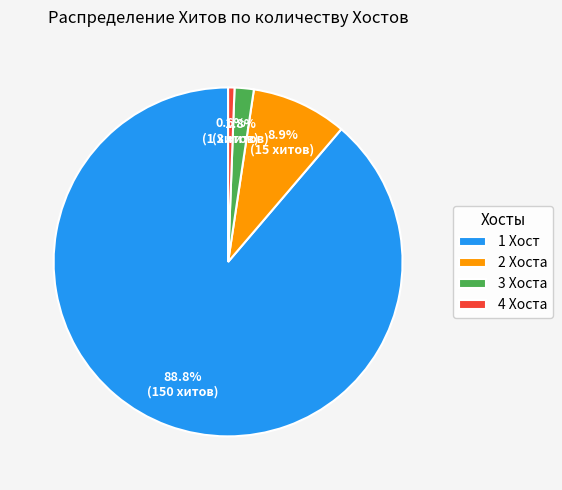

Does 2 Хоста account for over 50% of the chart?

No